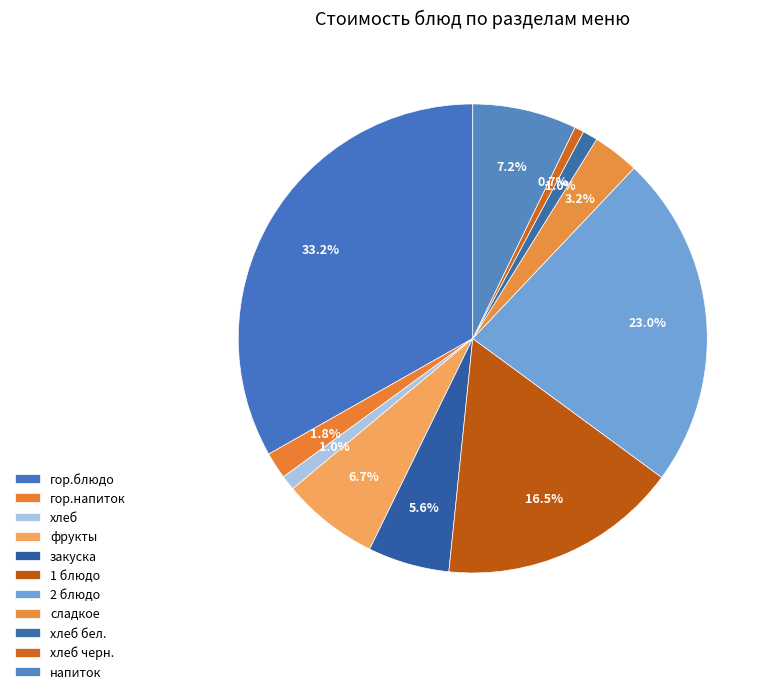

How many slices are in this pie chart?

11